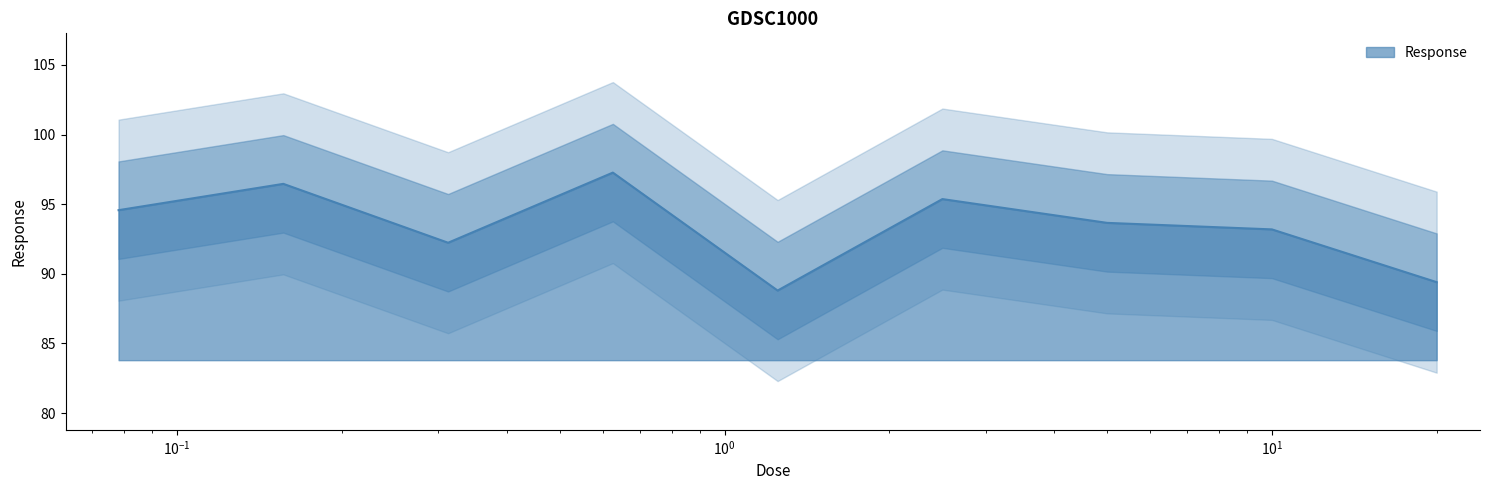

What is the minimum value for Response?

88.8